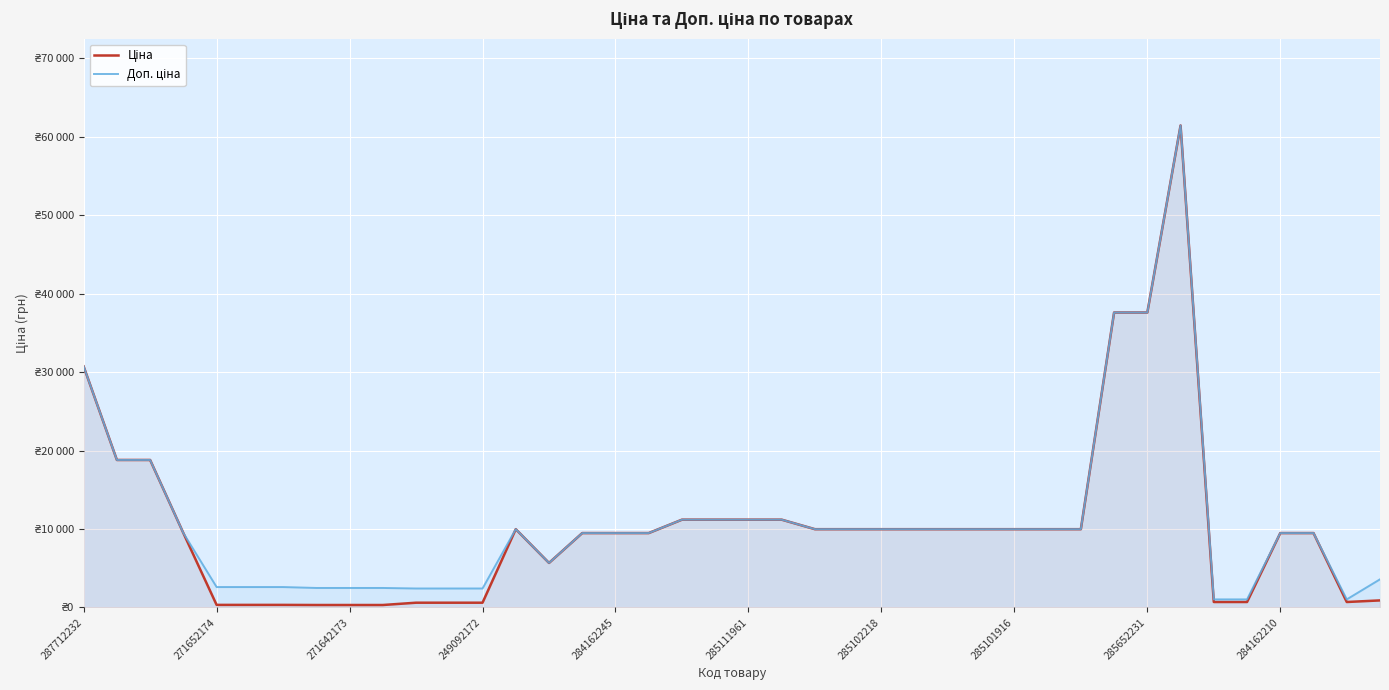

The Доп. ціна series shows 14931.5 at 19. True or false?

False